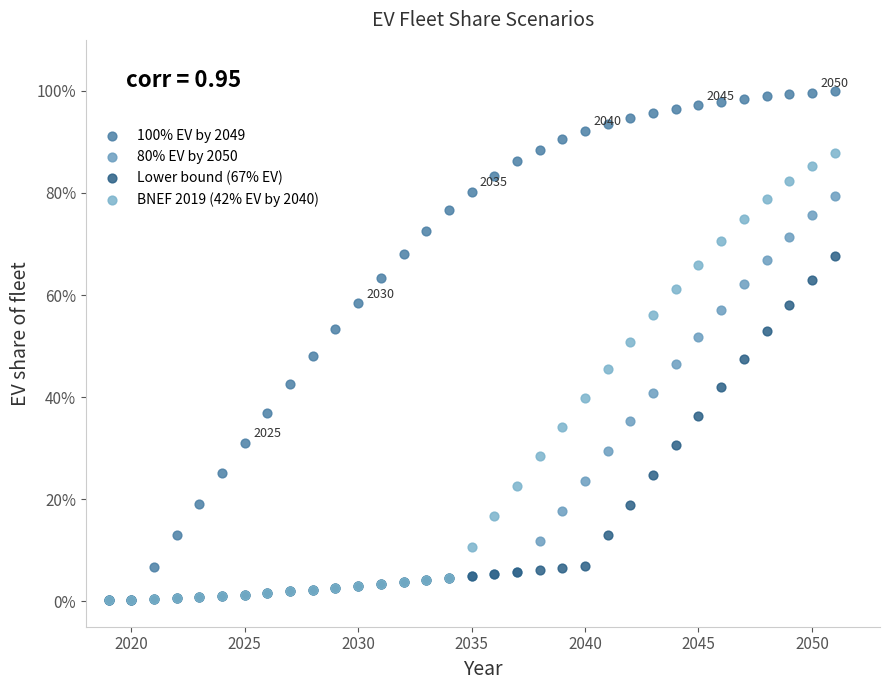

Which series has the largest Y range (max minus min)?

100% EV by 2049